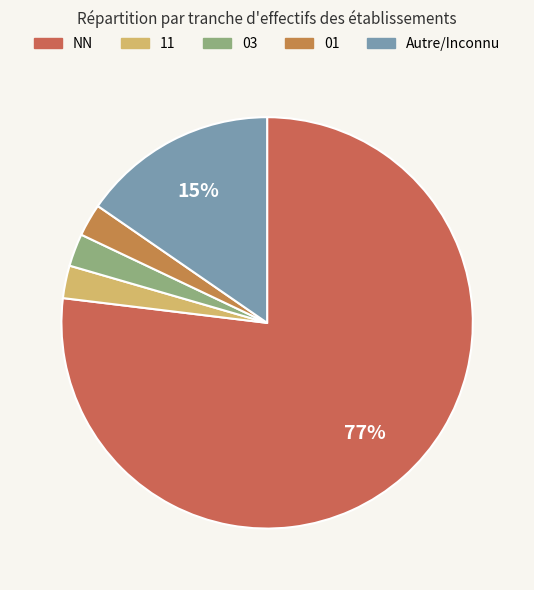

Is there a majority slice in this chart?

Yes